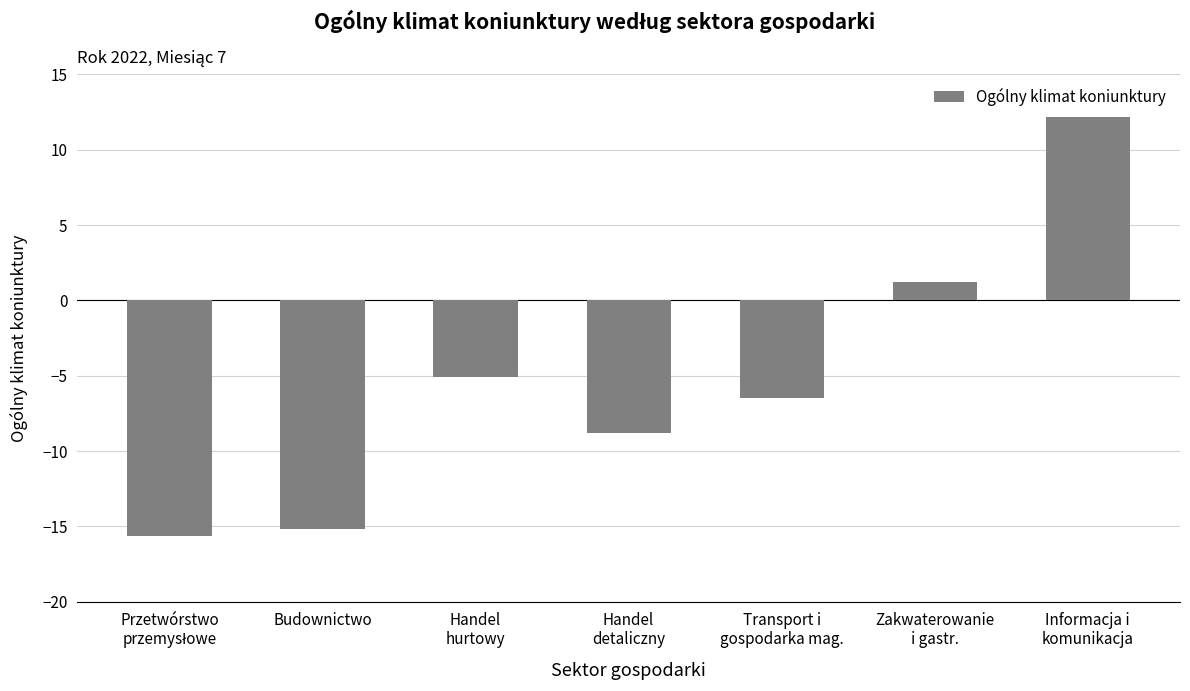

Does the chart contain stacked bars?

No